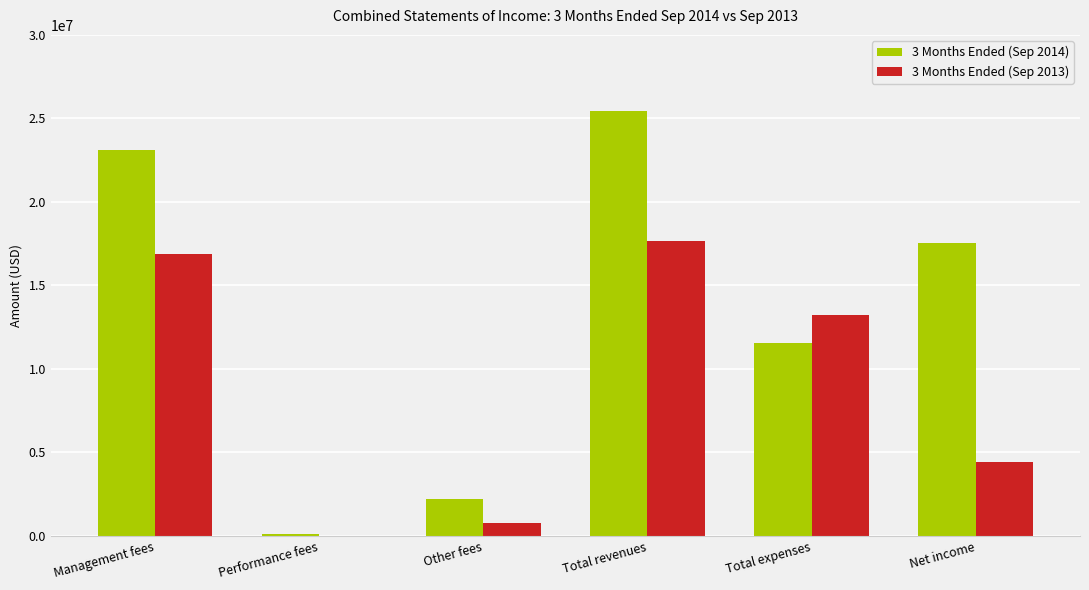

What is the greatest value displayed?

25418658